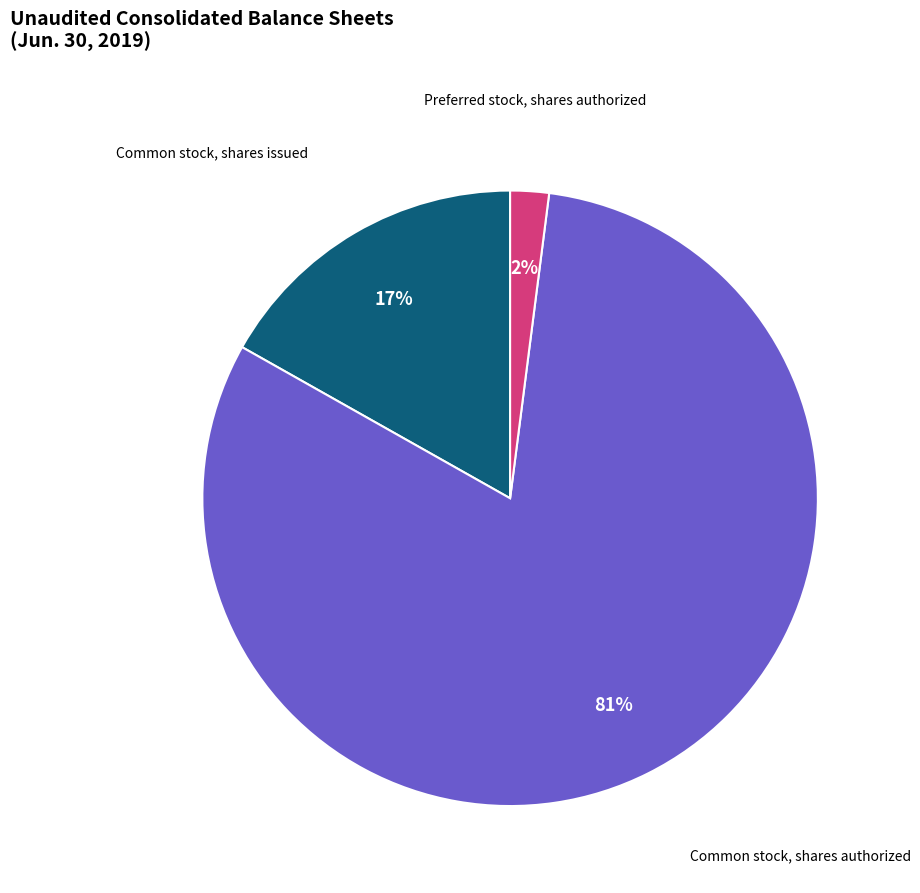

To the nearest percent, what is the combined percentage of Common stock, shares issued and Common stock, shares authorized?

98%